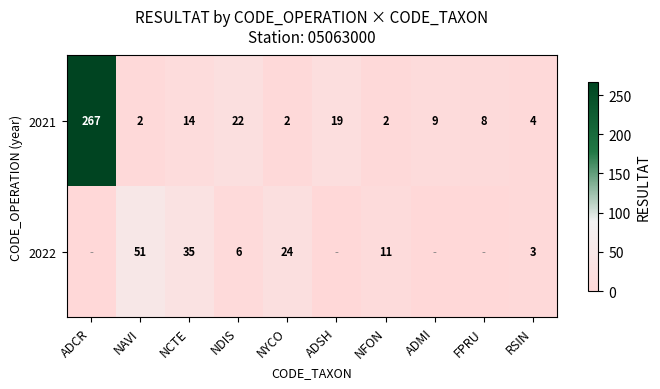

What is the sum of all row_0 values?

349